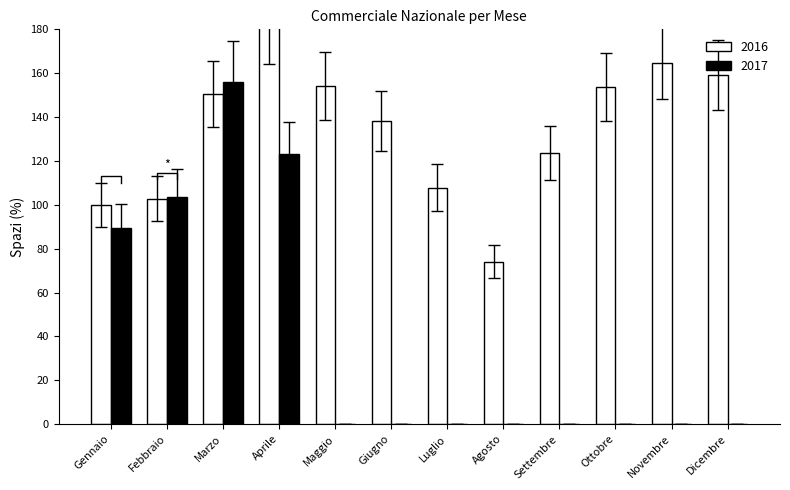

How many groups of bars are there?

12